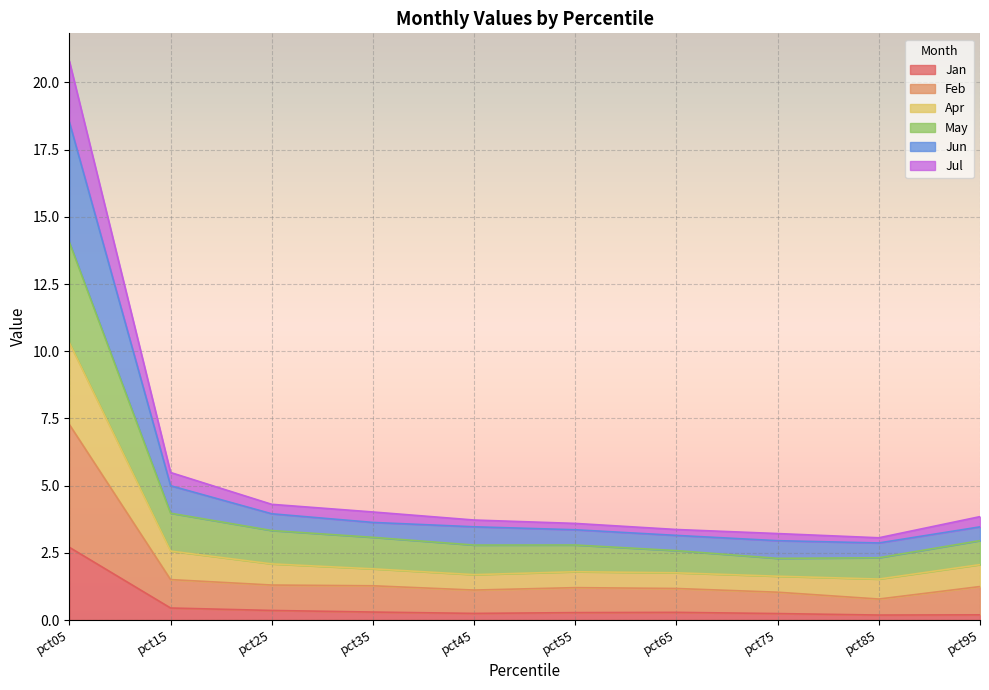

At how many categories does at least one series exceed 2?

10